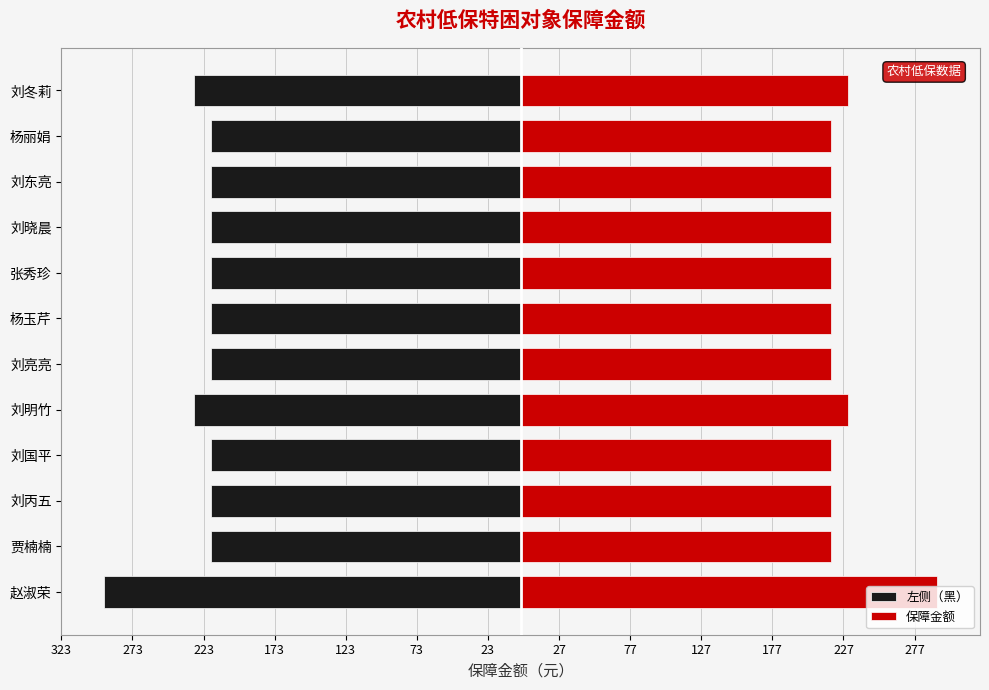

How many data points in 左侧（黑） are less than -218?

3